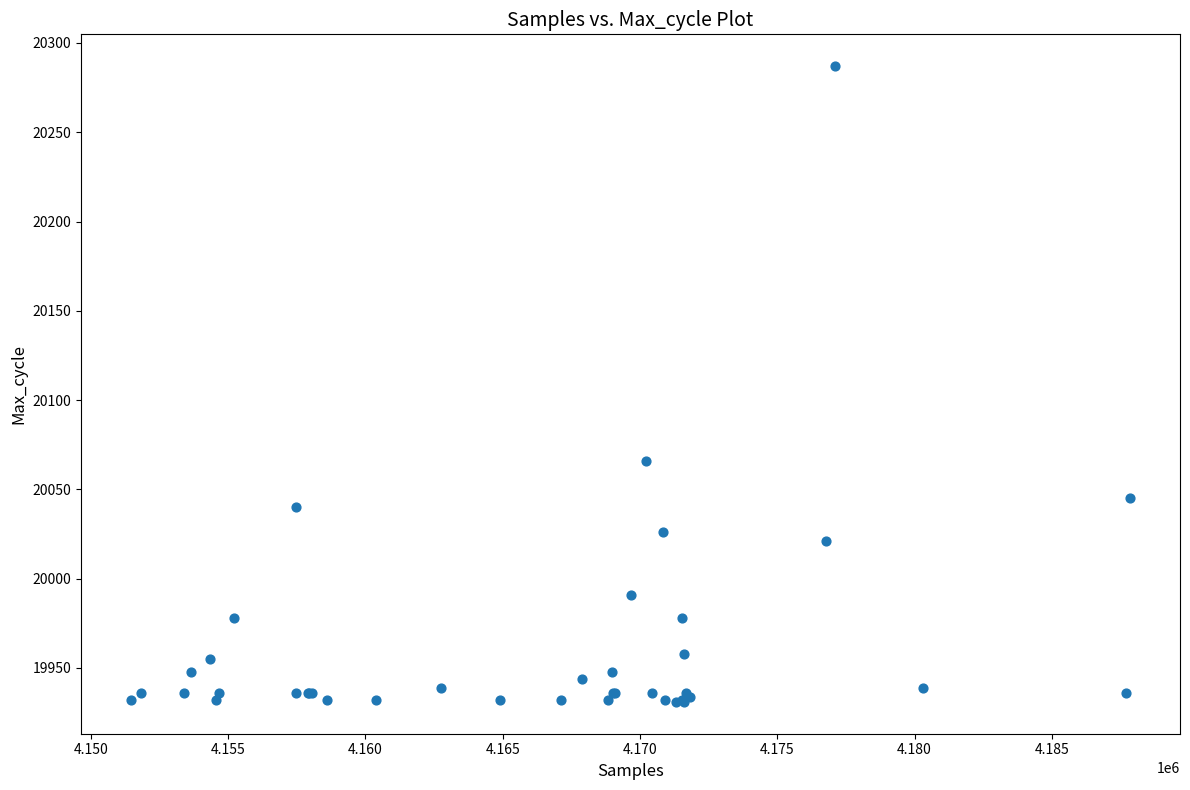

What Y value in the scatter plot is closest to 20109?

20066